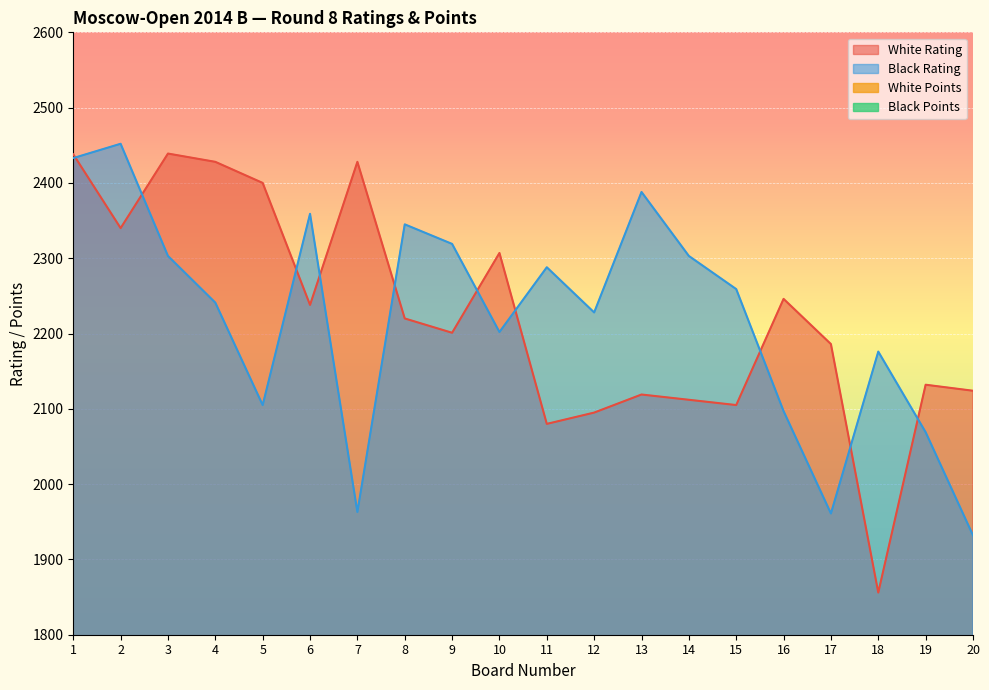

What is the difference between the White Points values at 17 and 7?

0.5